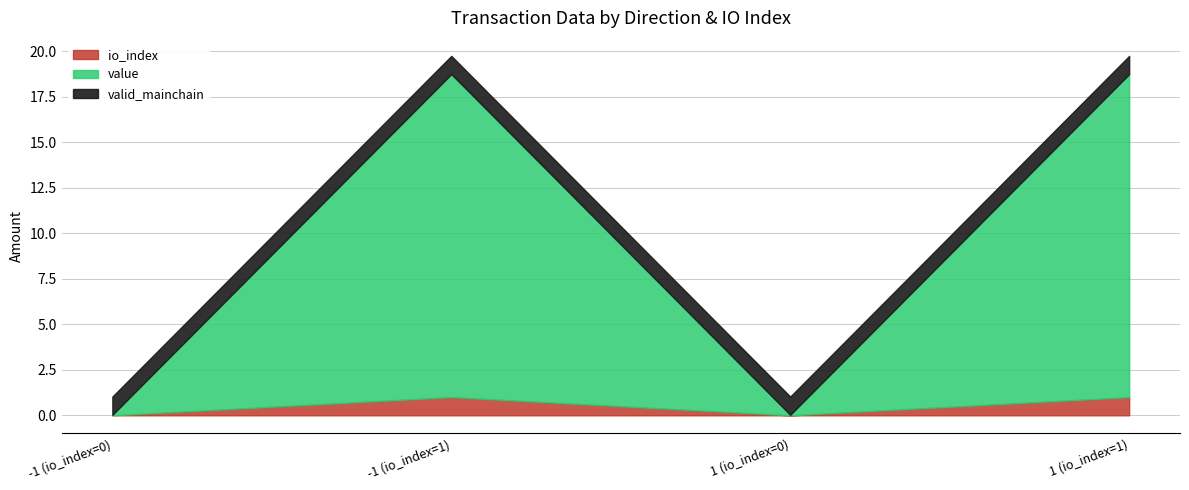

At which category does the chart reach its minimum across all series?

-1 (io_index=0)